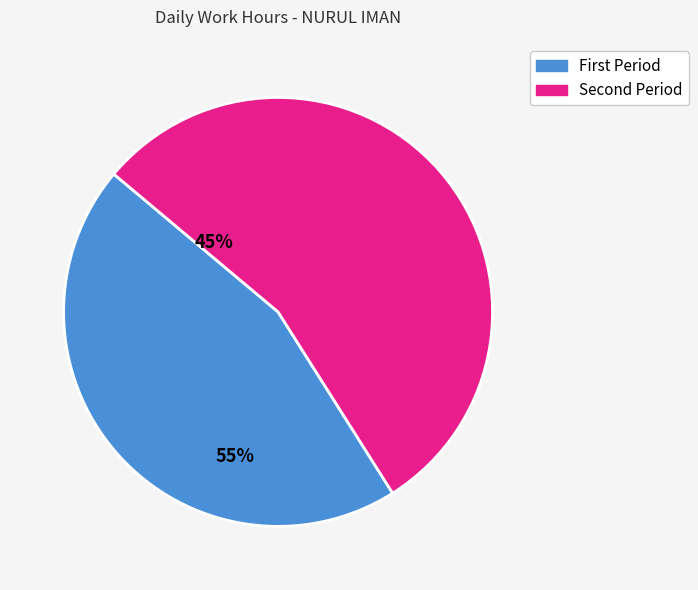

Does any single category account for the majority?

Yes